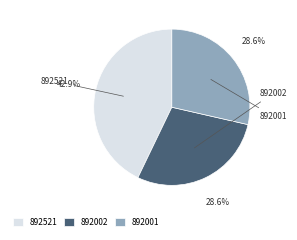

Which category has the smallest portion of the pie?

892002